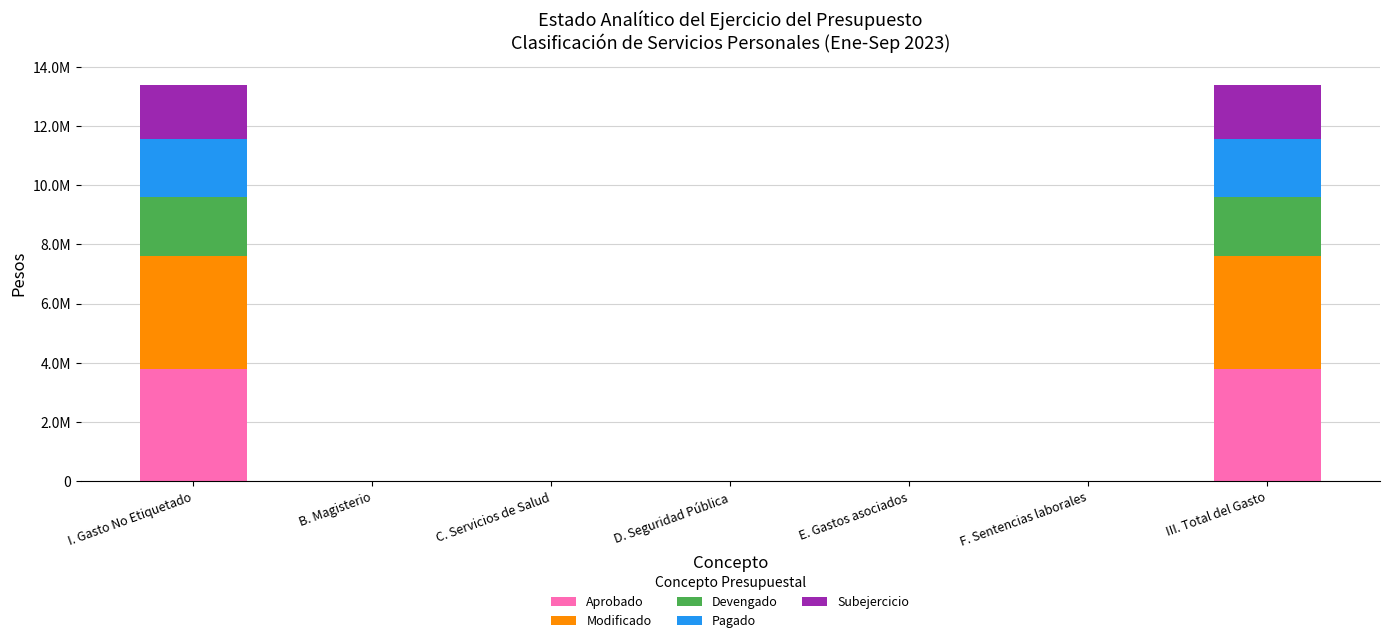

True or false: Modificado has a value of -2648819 at B. Magisterio.

False